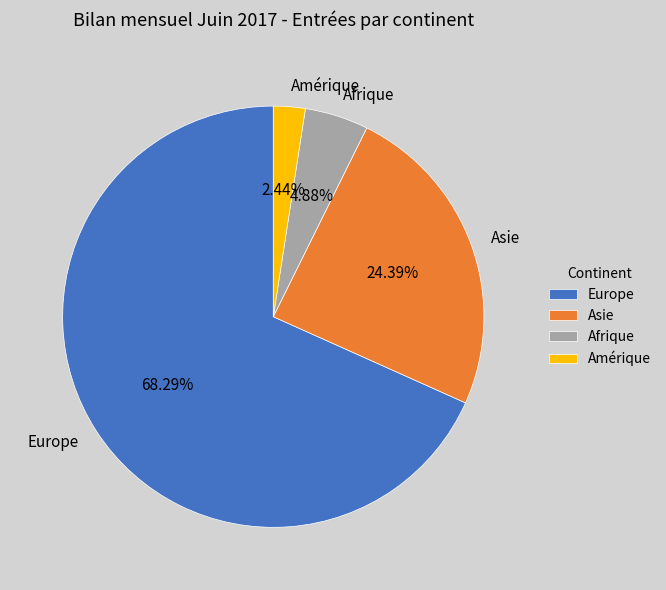

Rank the categories by value from lowest to highest.

Amérique, Afrique, Asie, Europe